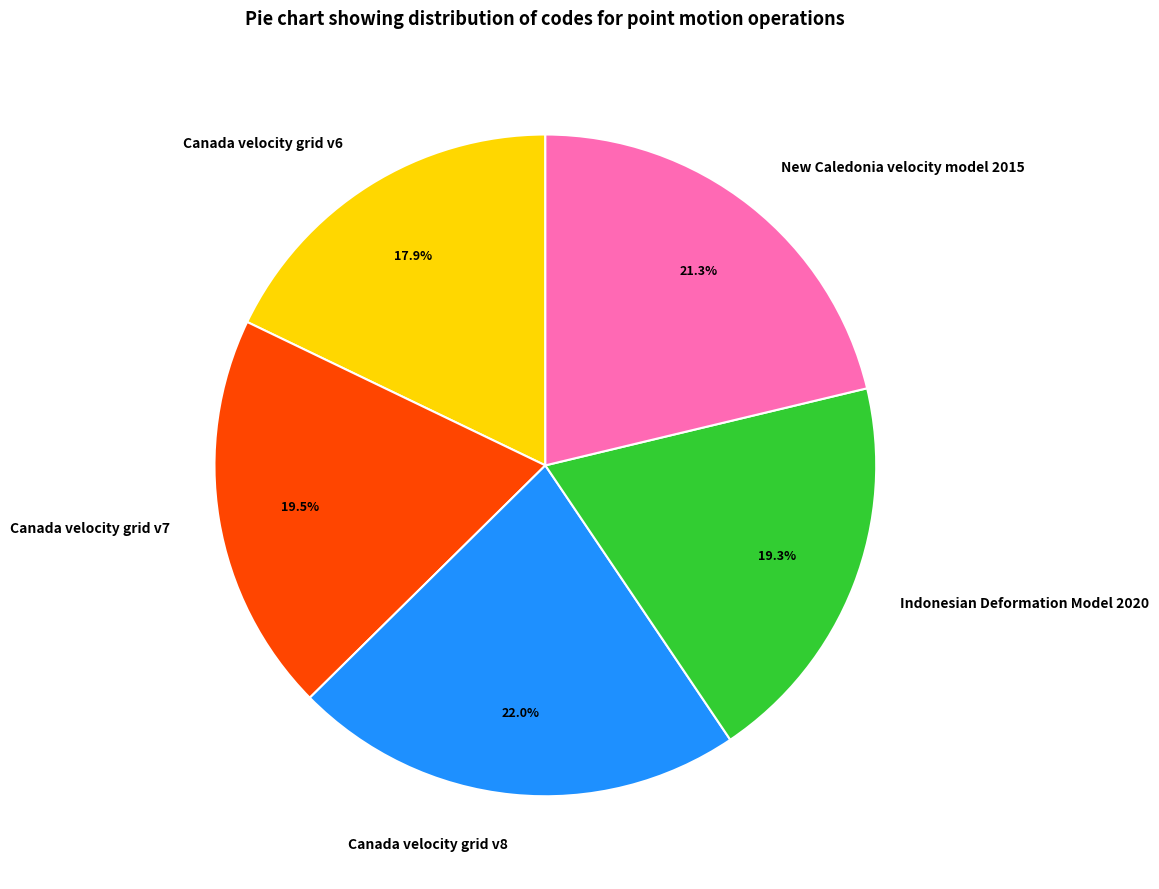

Count the number of slices in the pie.

5